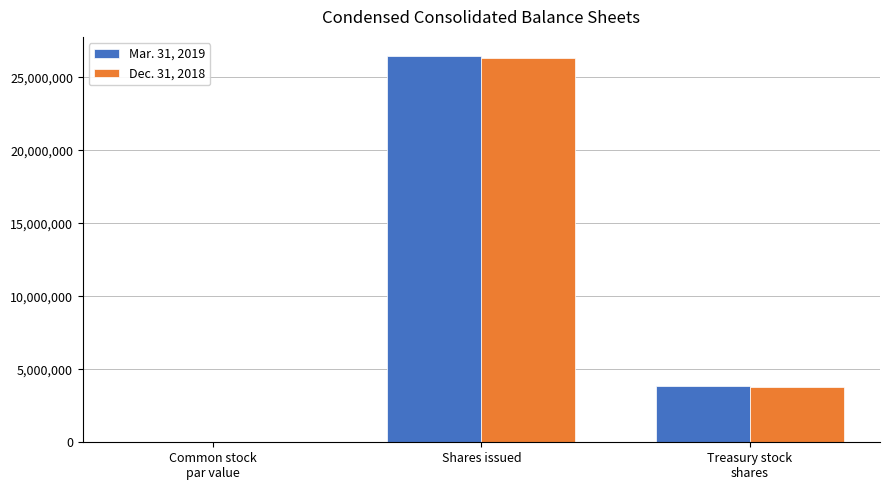

What are all the series names shown in the legend?

Mar. 31, 2019, Dec. 31, 2018